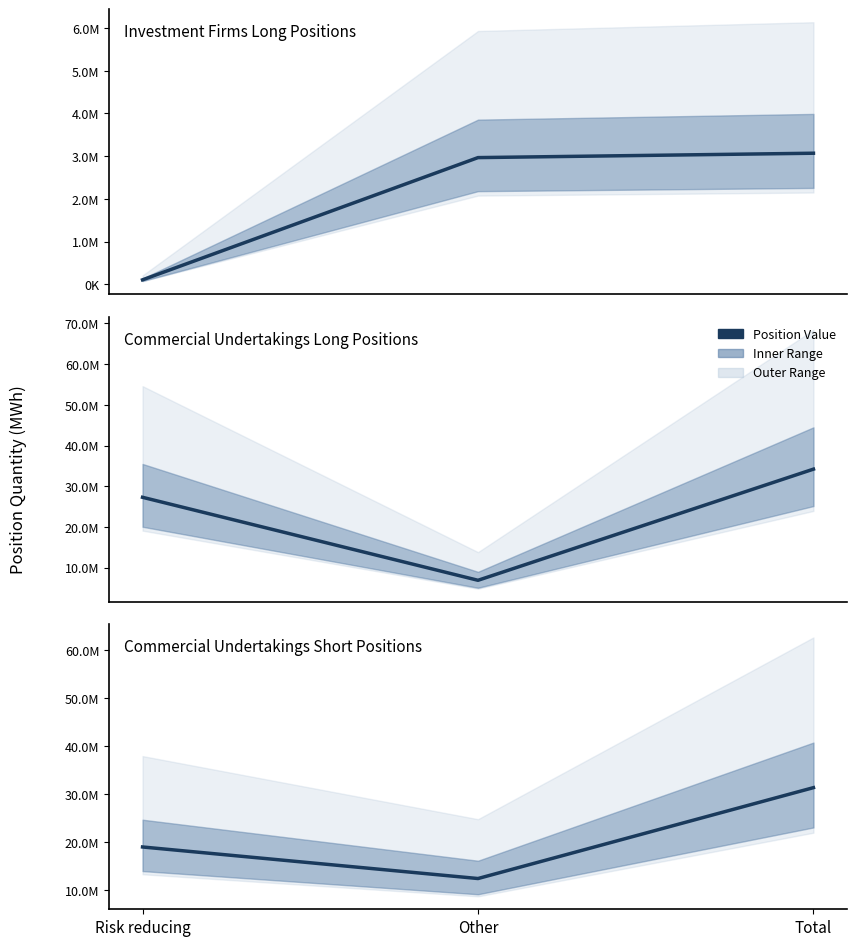

What is the difference between the highest and lowest values at Other?

9420679